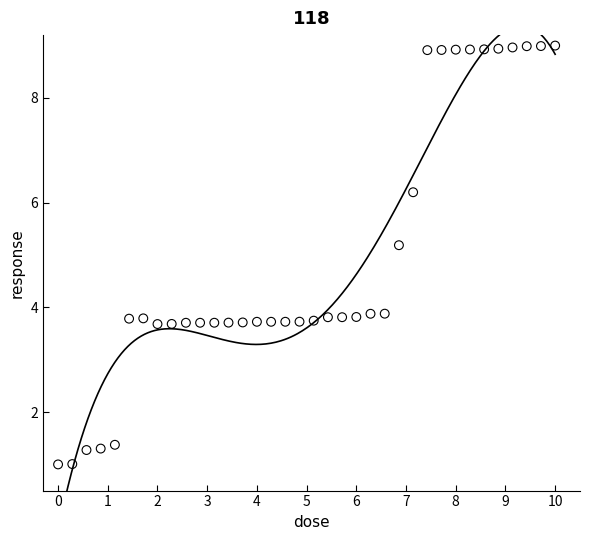

What is the range of X values (max minus min)?

10.0